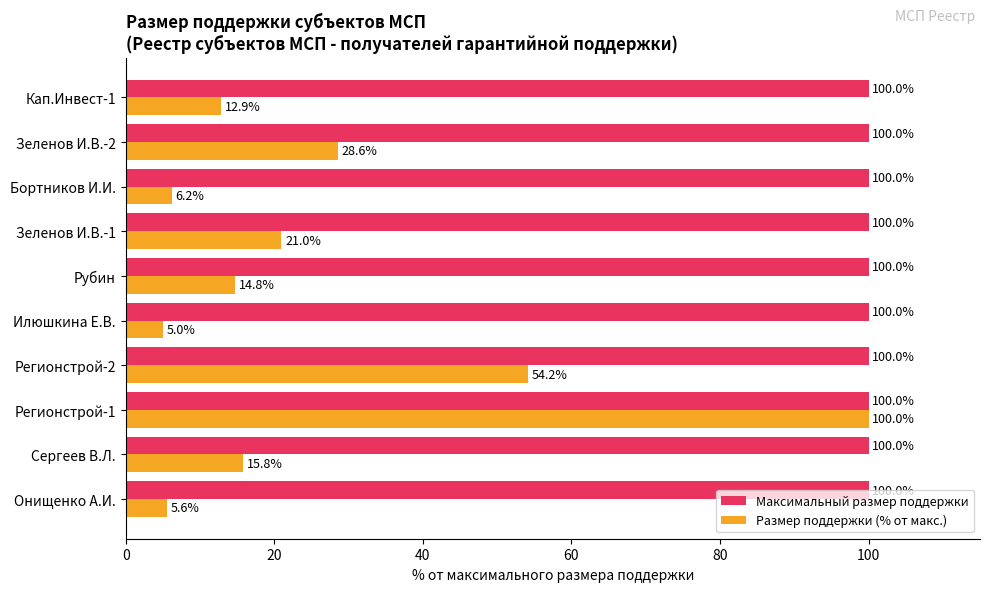

Where is Размер поддержки (% от макс.) nearest to the value 52?

Регионстрой-2